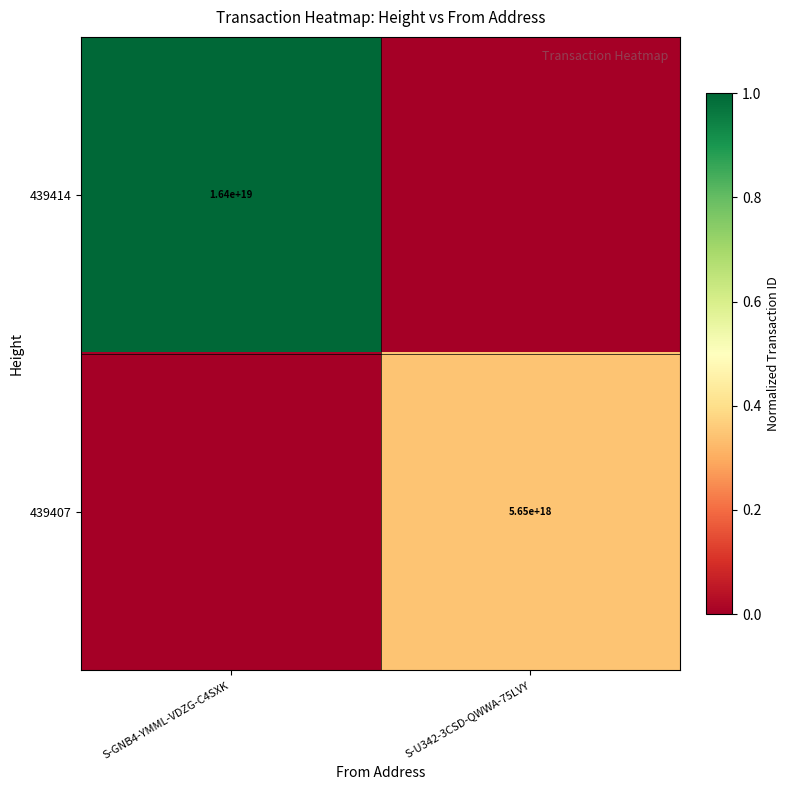

At how many categories does at least one series exceed 0?

2